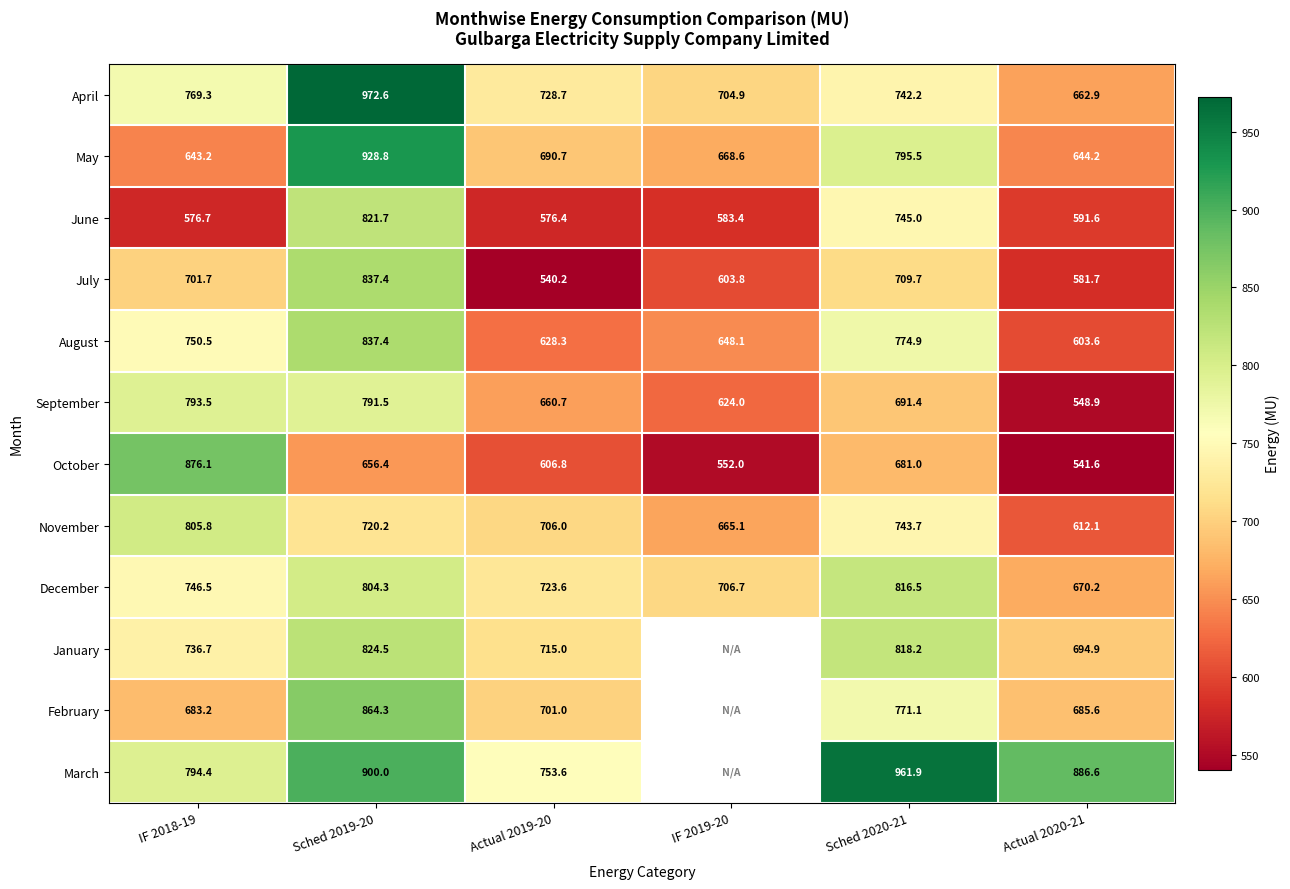

Where is April nearest to the value 817?

IF 2018-19